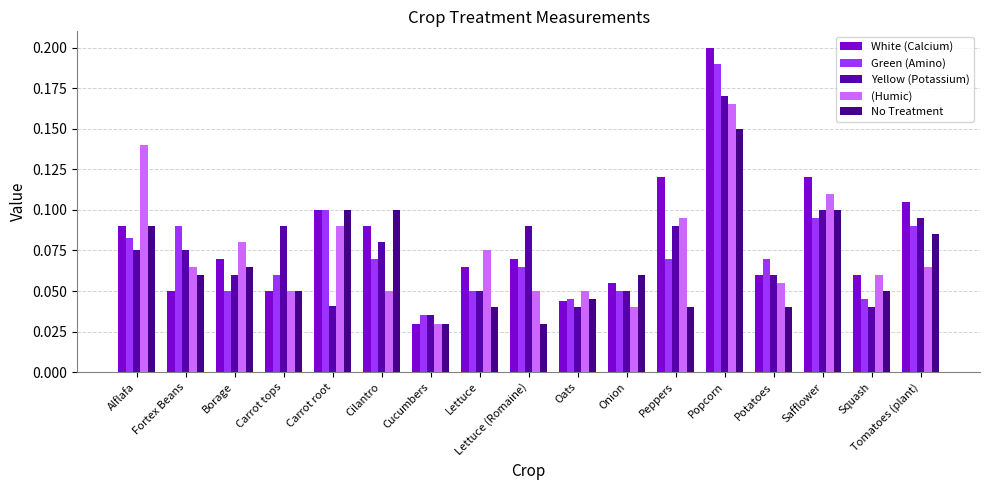

At which label is Yellow (Potassium) closest to 0?

Cucumbers